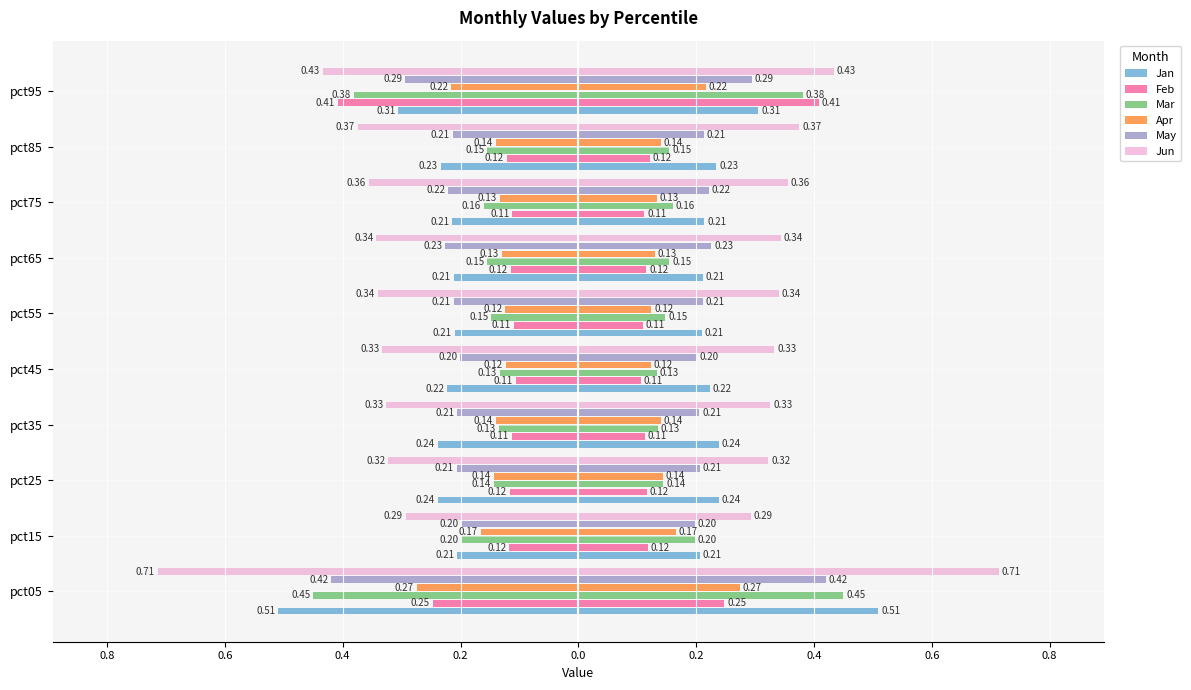

What is the difference between the maximum and minimum values in the Jun series?

0.4